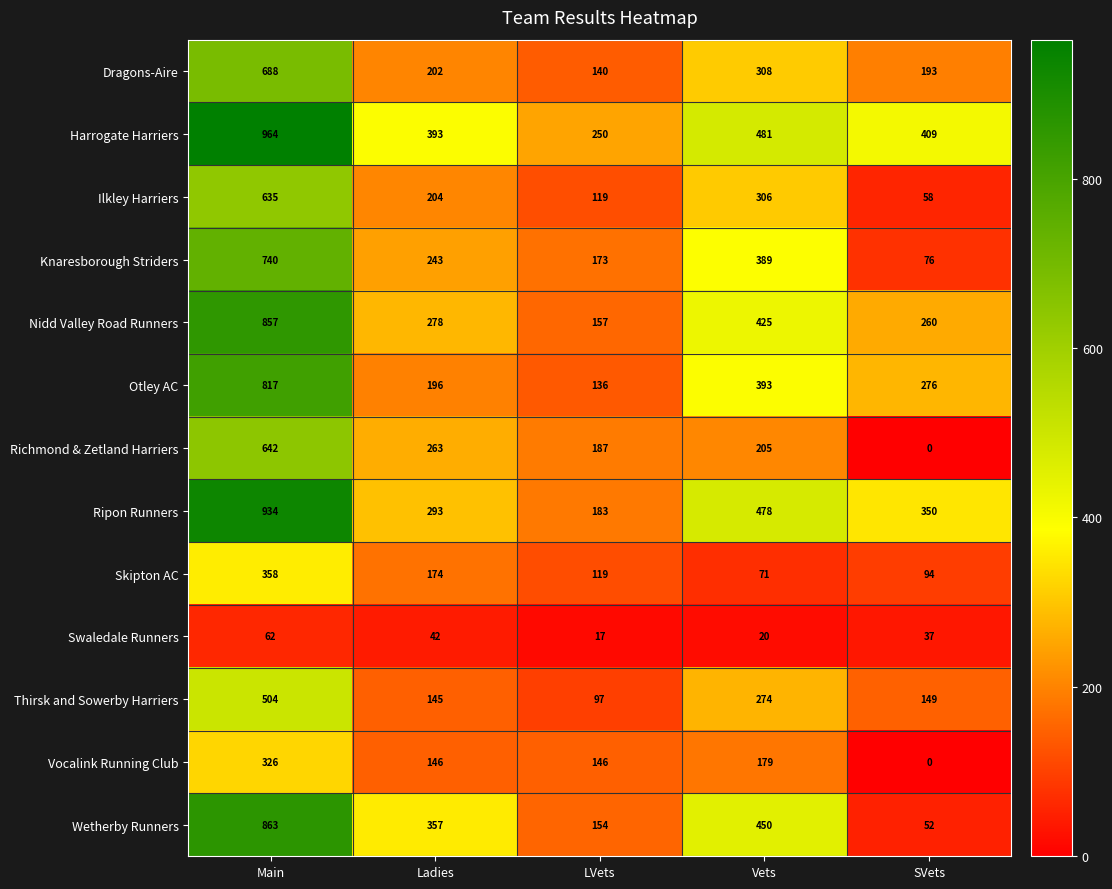

Count the number of categories in the chart.

5